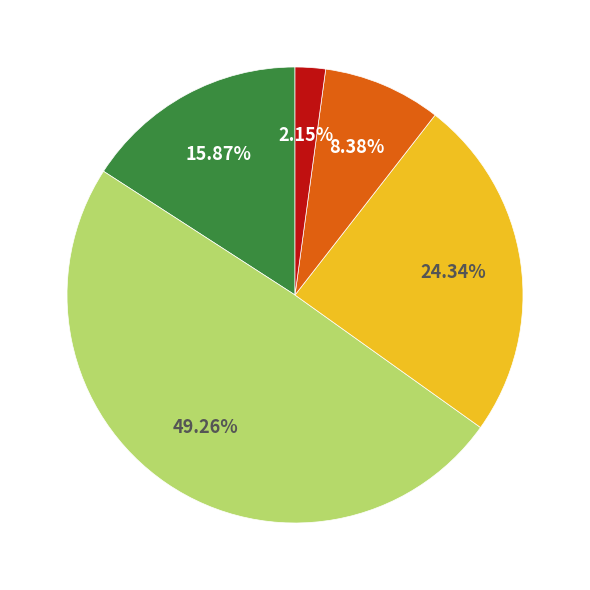

How many segments does this pie chart have?

5